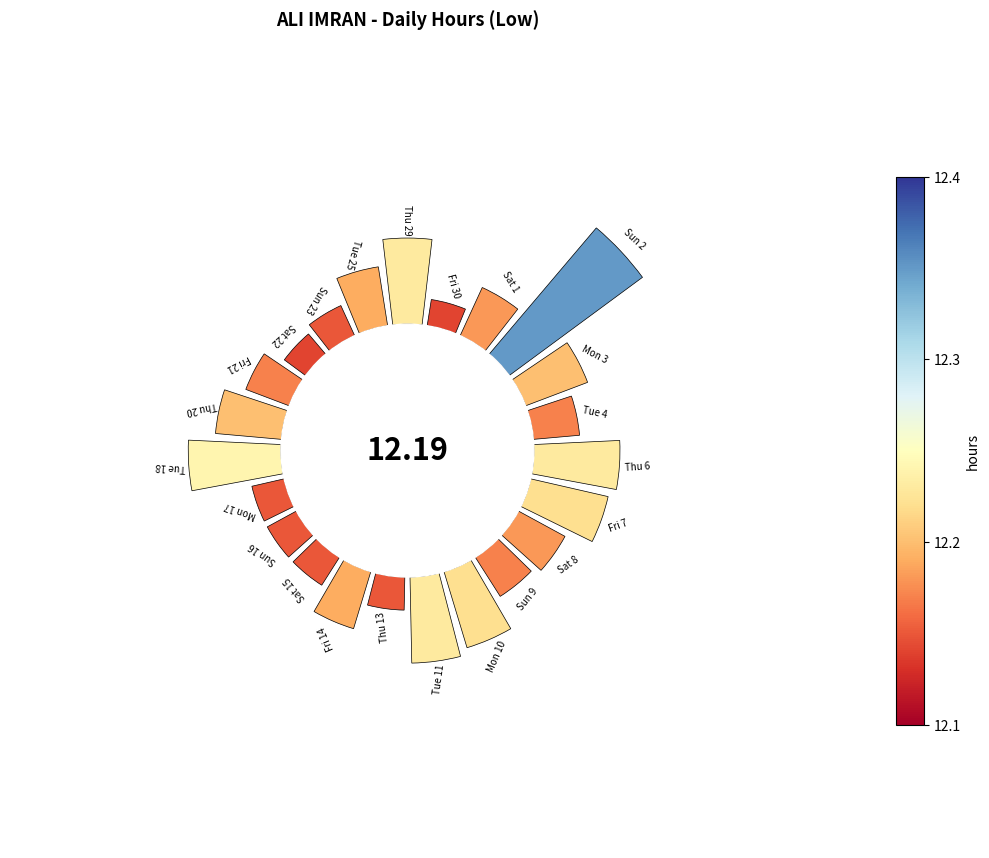

To the nearest percent, what is the average slice percentage?

4%